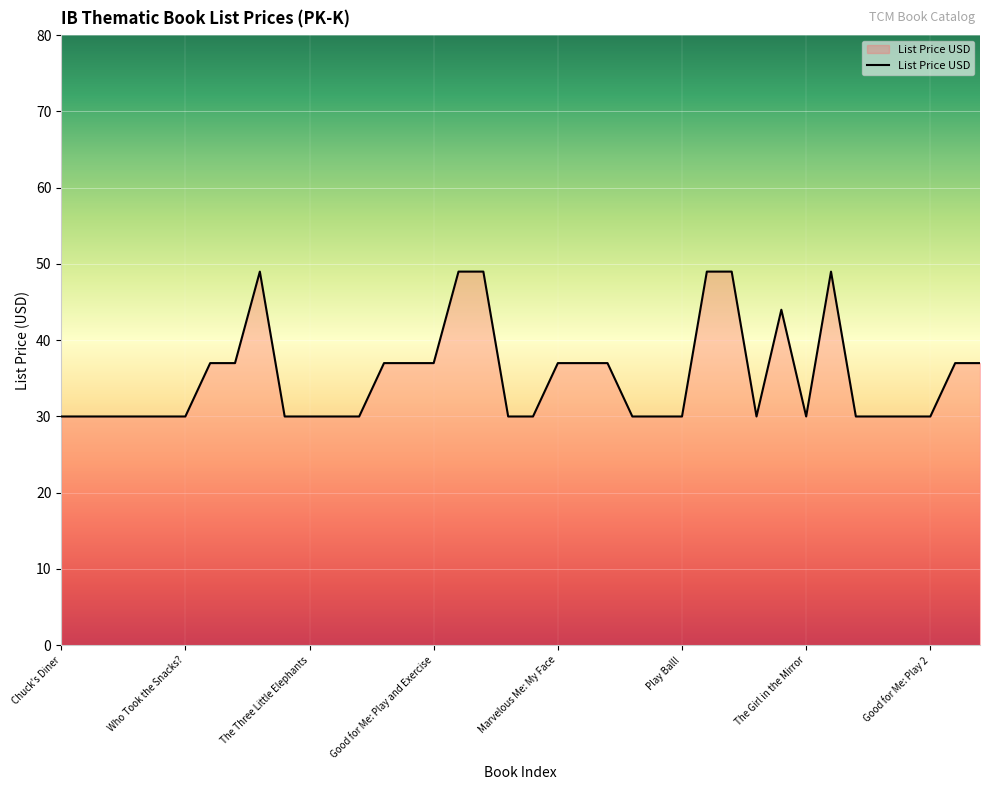

What is the maximum value shown in the chart?

49.0